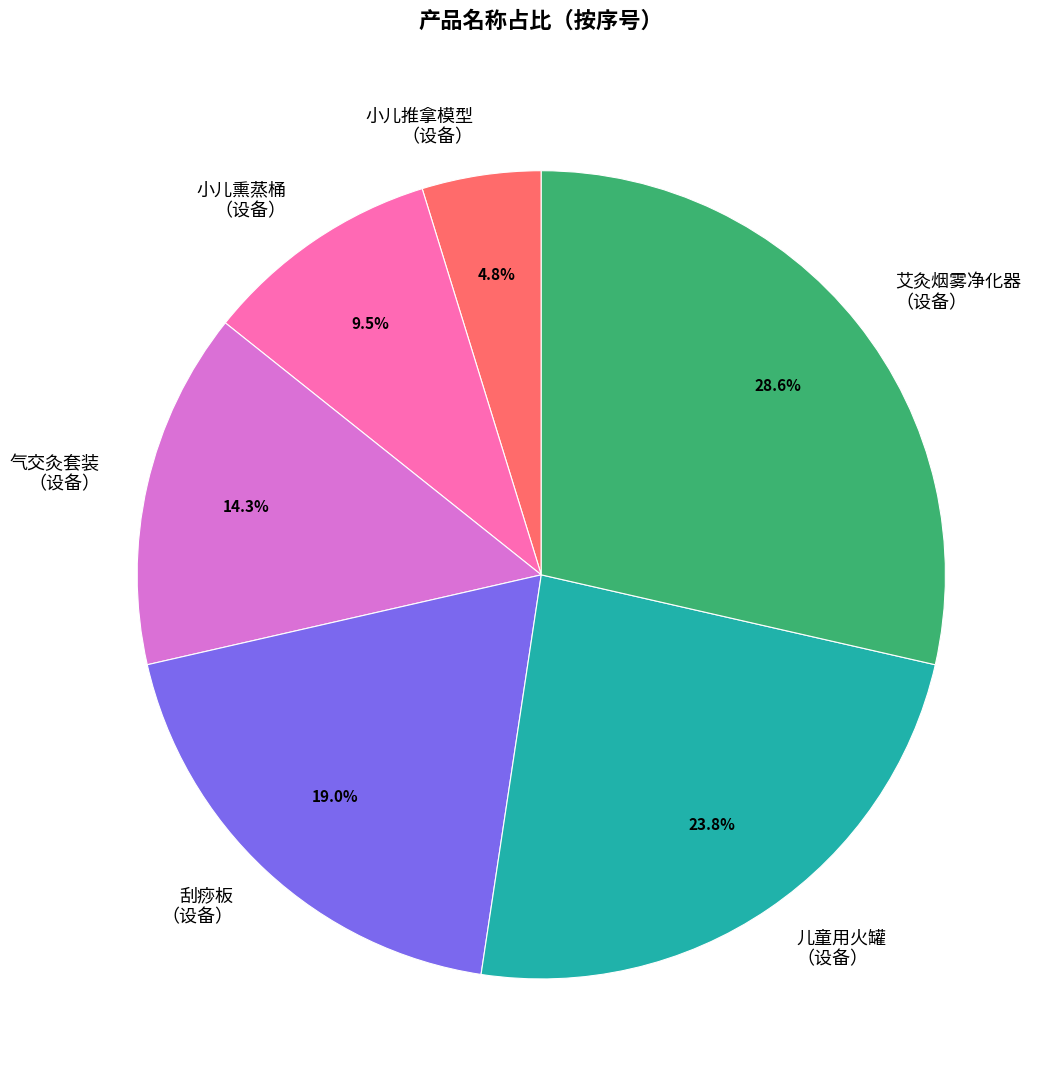

Approximately how many times larger is the value at 刮痧板 （设备） compared to 气交灸套装 （设备）?

1.3